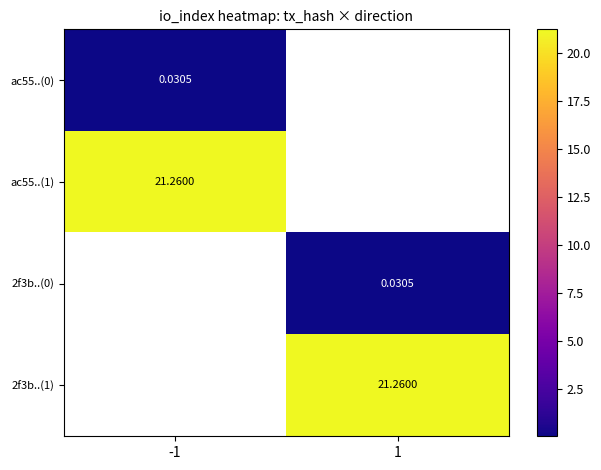

At which label is ac55..(1) closest to 21?

-1